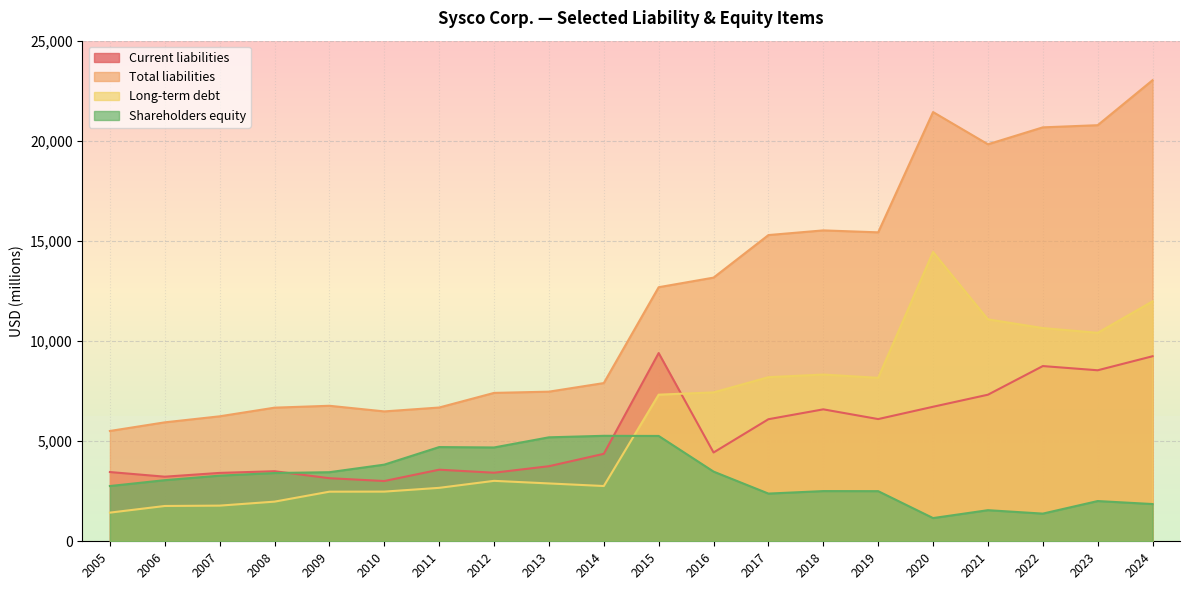

Is the value of Shareholders equity at 2023 greater than the value of Long-term debt at 2006?

Yes